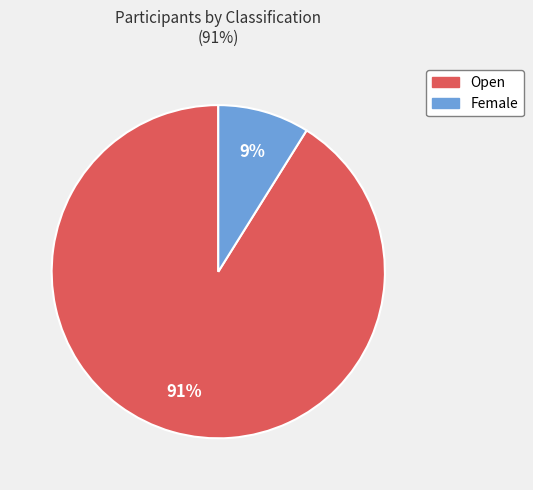

How many segments does this pie chart have?

2